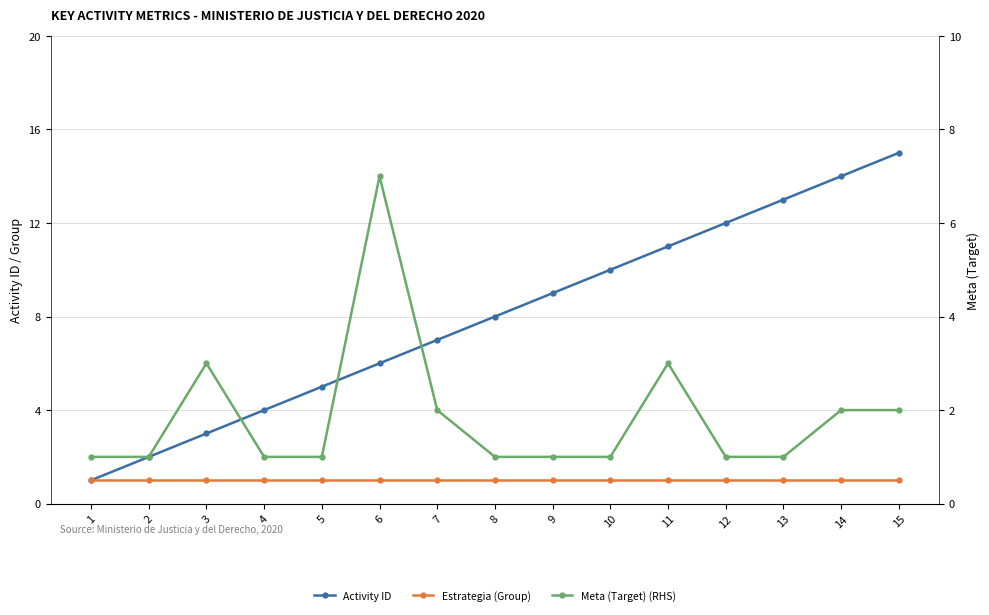

At which label is Meta (Target) (RHS) closest to 4?

3